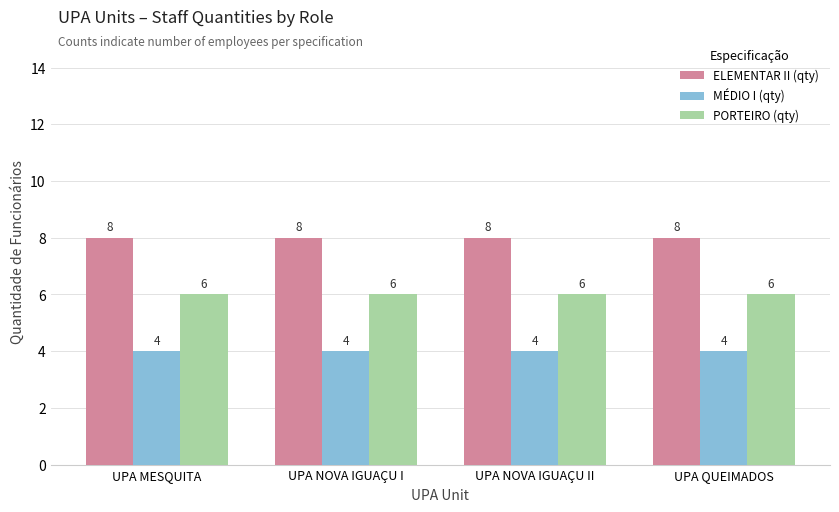

What is the maximum value for PORTEIRO (qty)?

6